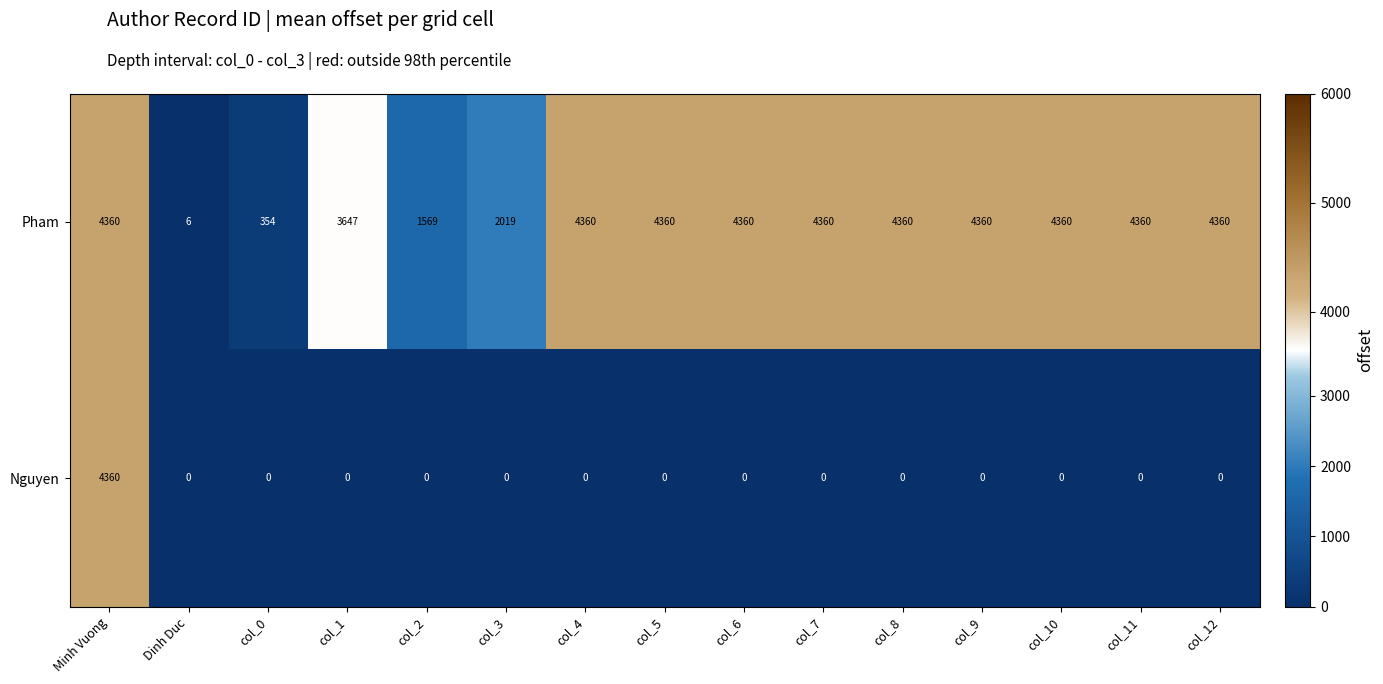

Reading left to right, transcribe all the data shown in this chart.

Pham: 4360	6	354	3647	1569	2019	4360	4360	4360	4360	4360	4360	4360	4360	4360
Nguyen: 4360	0	0	0	0	0	0	0	0	0	0	0	0	0	0